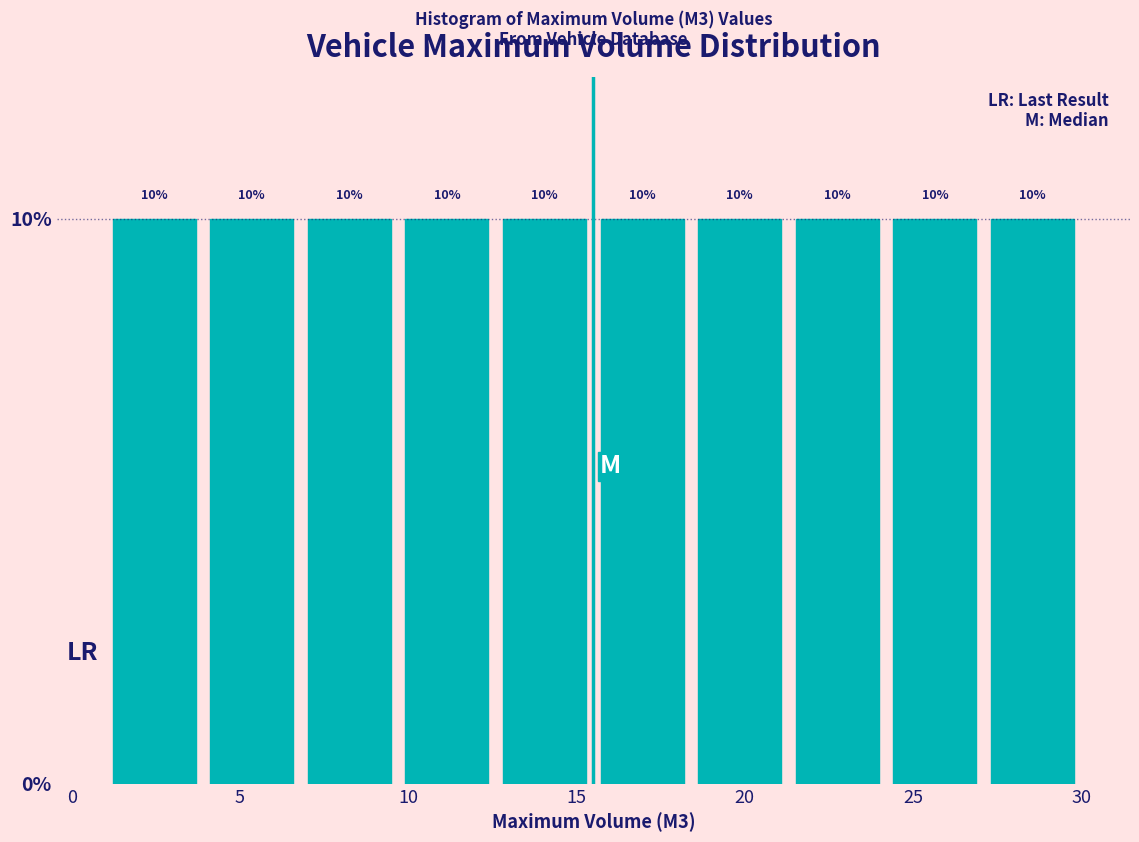

Reading left to right, list every bar in this chart as the range it spans on the x-axis followed by its height. The bar edges are not printed on the chart, so give them approximately, as read against the axis.

1.0 to 3.9: 10
3.9 to 6.8: 10
6.8 to 9.7: 10
9.7 to 12.6: 10
12.6 to 15.5: 10
15.5 to 18.4: 10
18.4 to 21.3: 10
21.3 to 24.2: 10
24.2 to 27.1: 10
27.1 to 30.0: 10